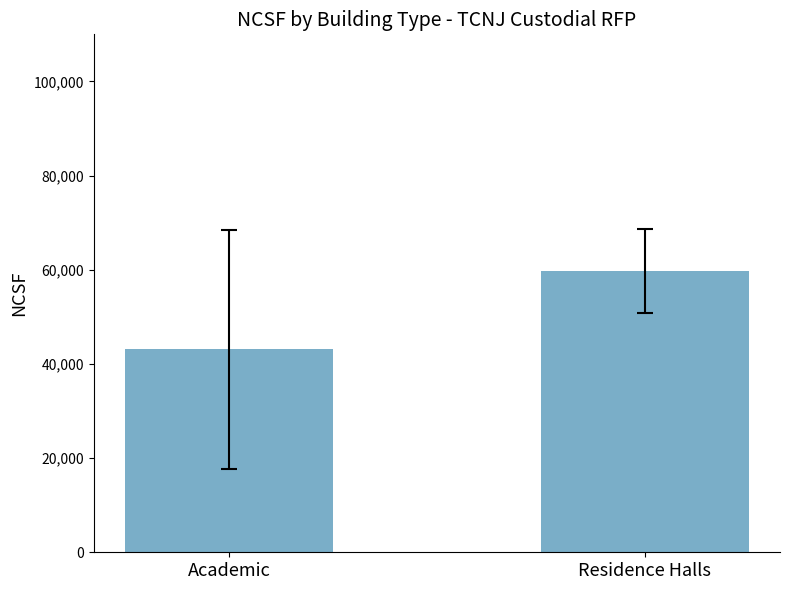

Reading right to left, transcribe all the data shown in this chart.

Residence Halls=59715.0	Academic=43089.8